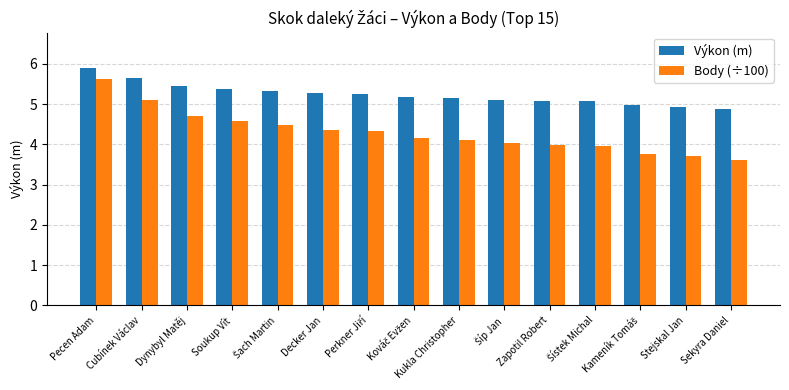

What is the label of the 9th bar from the left?

Kukla Christopher